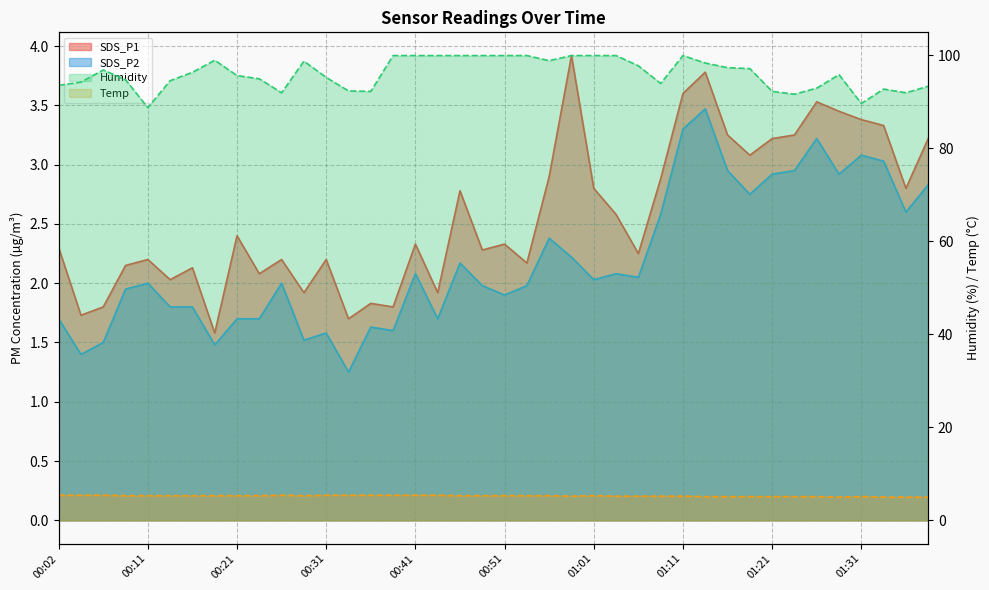

What is the minimum value for SDS_P1?

1.6